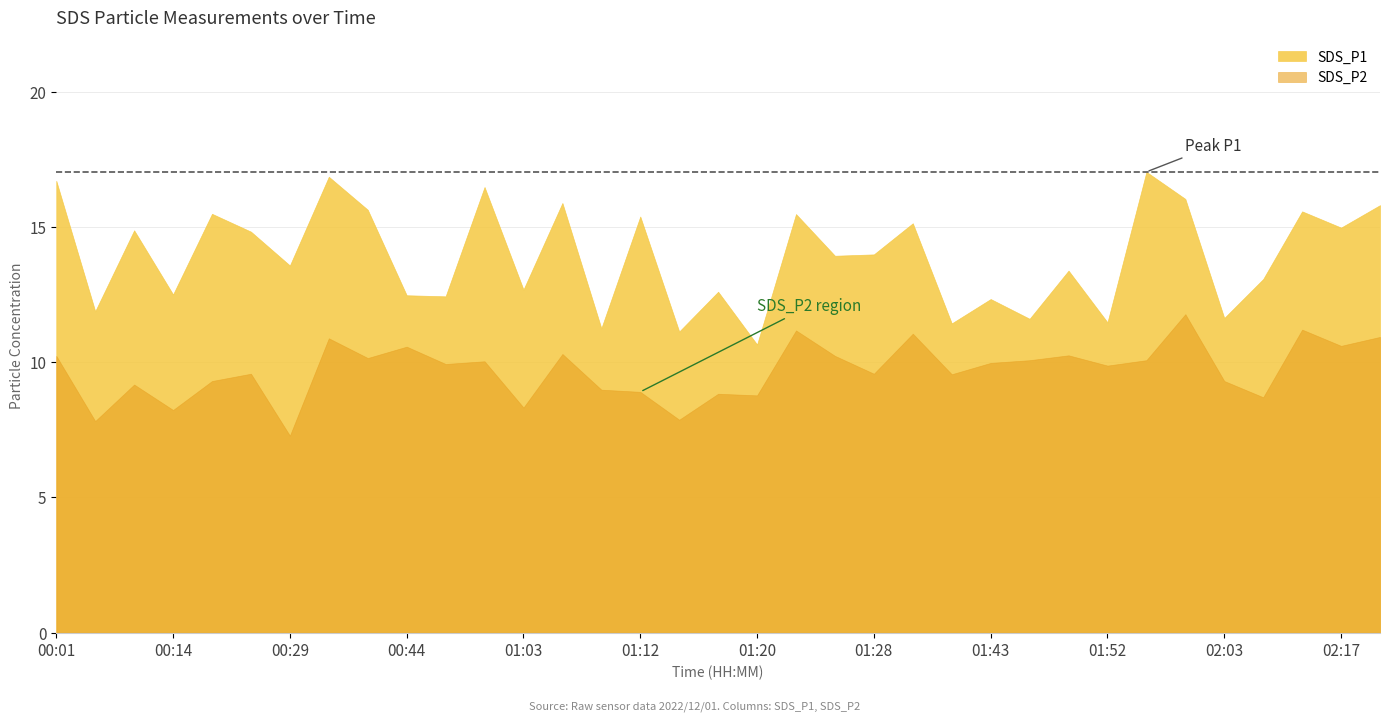

At which category does SDS_P1 reach its first local valley?

00:04